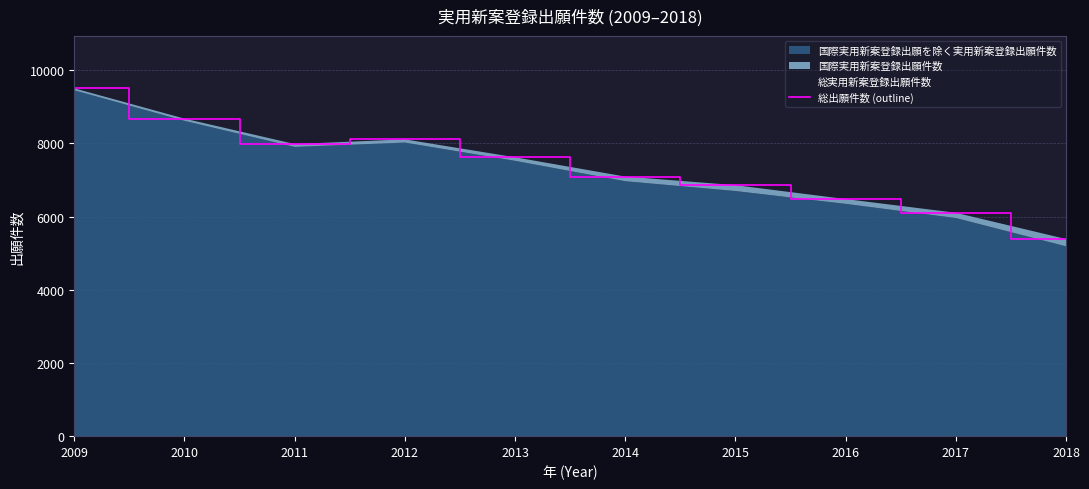

Reading left to right, transcribe all the data shown in this chart.

2009=9507	2010=8679	2011=7984	2012=8112	2013=7622	2014=7095	2015=6860	2016=6480	2017=6106	2018=5388